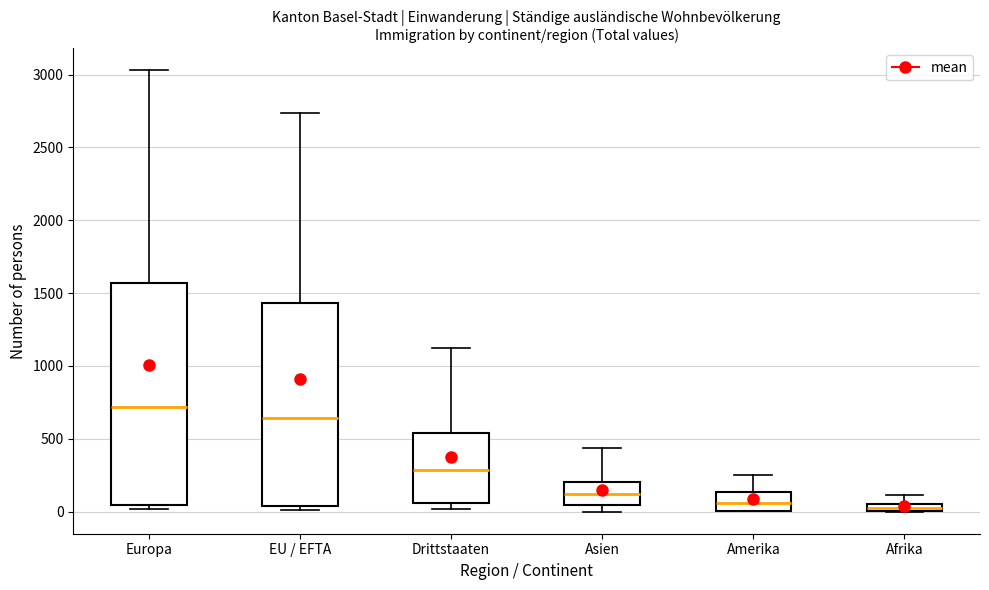

Which box is the tallest, from its lower edge to its upper edge?

Europa